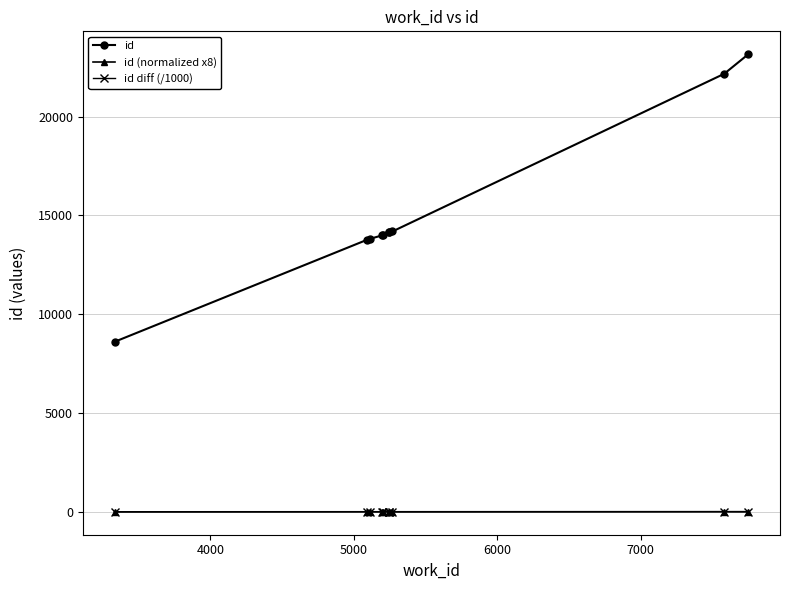

At how many categories does at least one series exceed 2169?

10